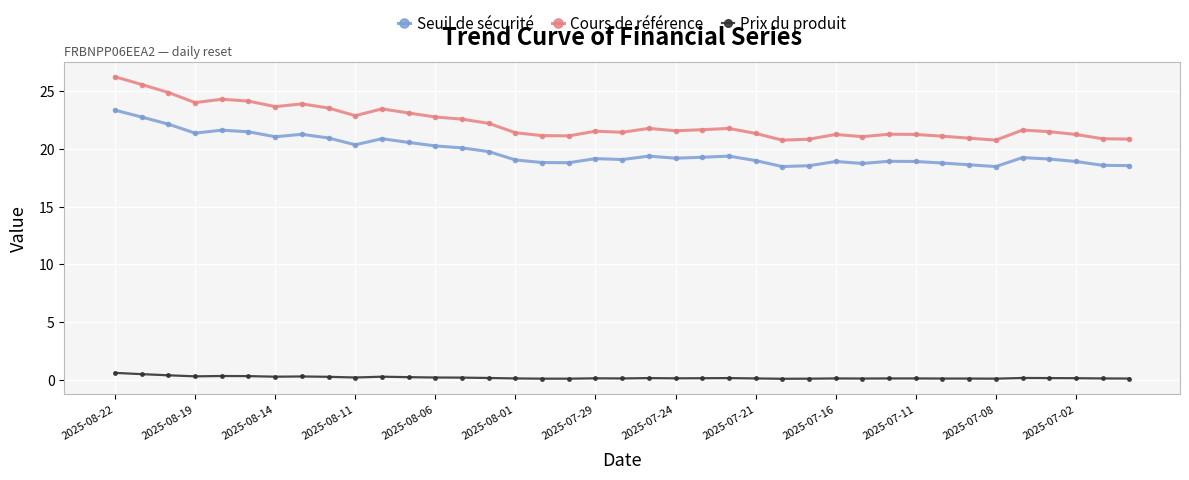

Rank the series by their maximum value, from highest to lowest.

Cours de référence, Seuil de sécurité, Prix du produit